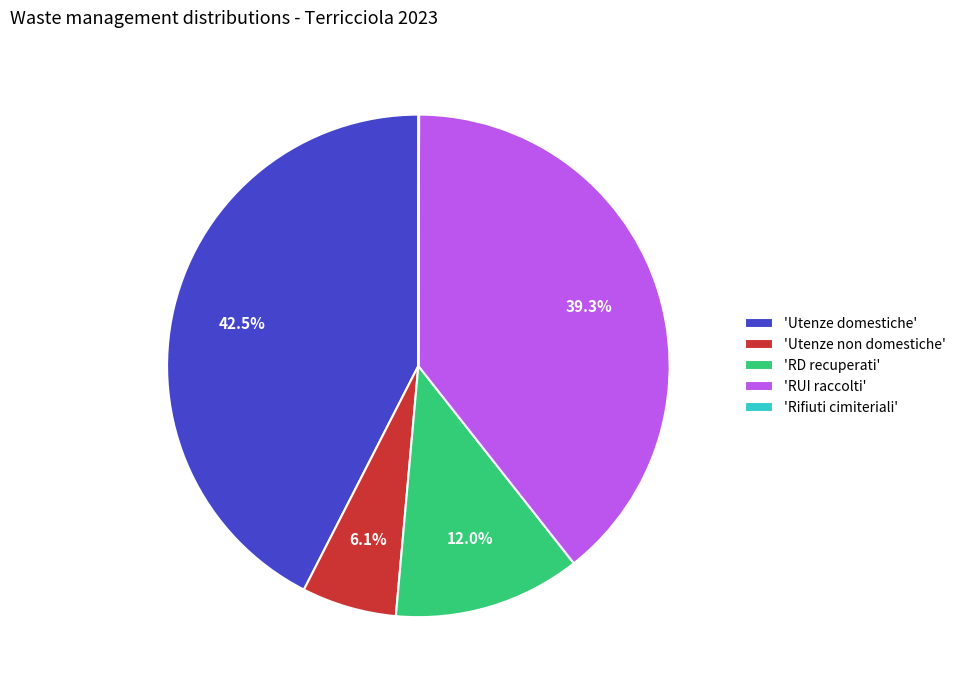

Which category has the biggest portion of the pie?

'Utenze domestiche'